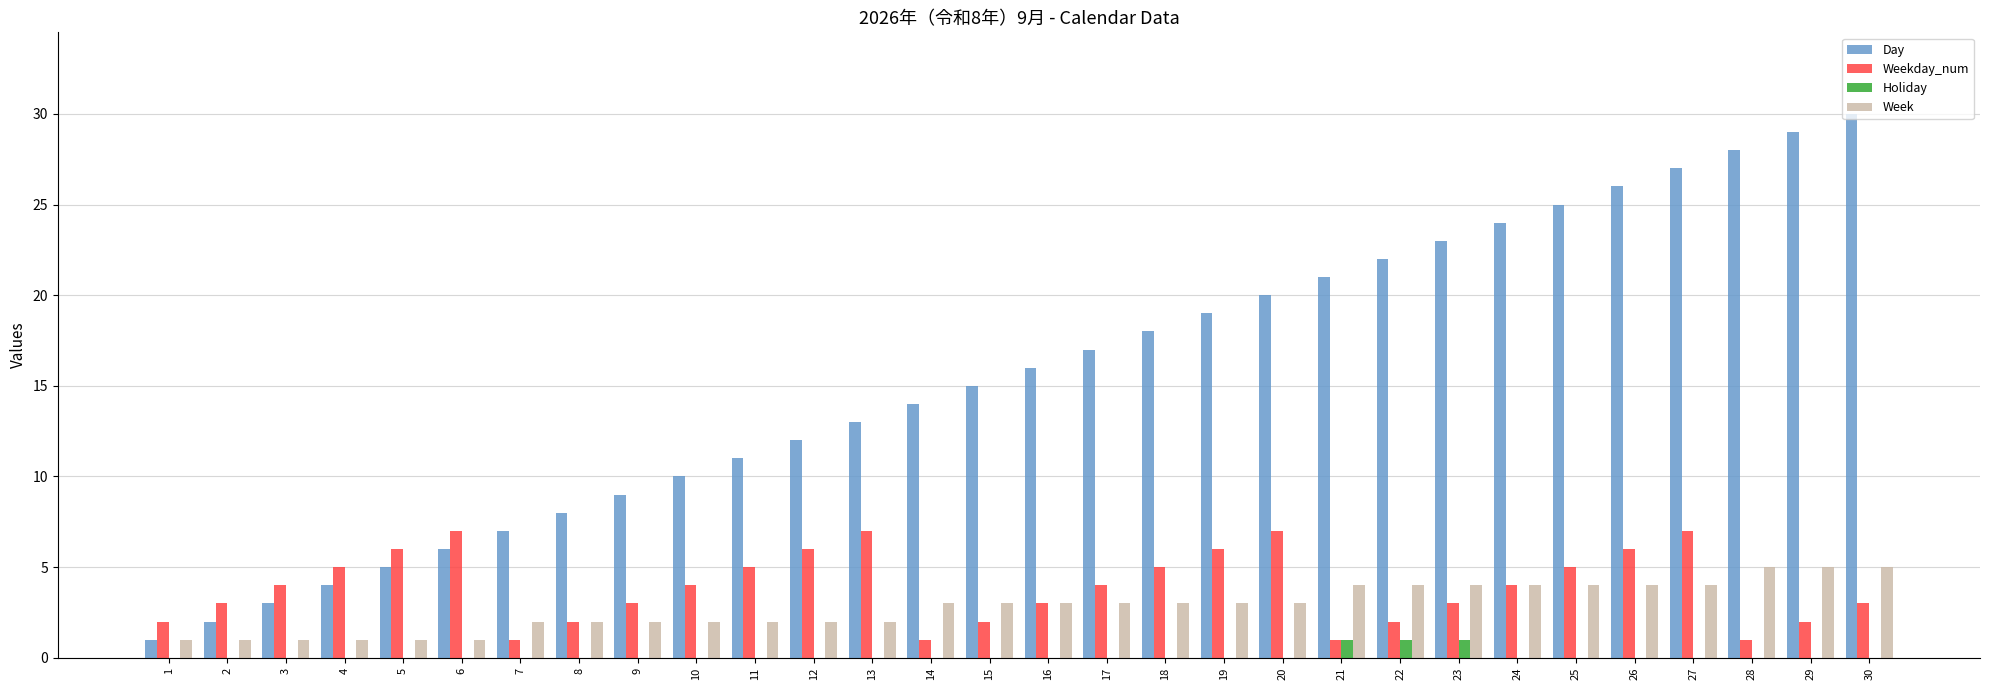

Is it true that Week equals 3 at 16?

True